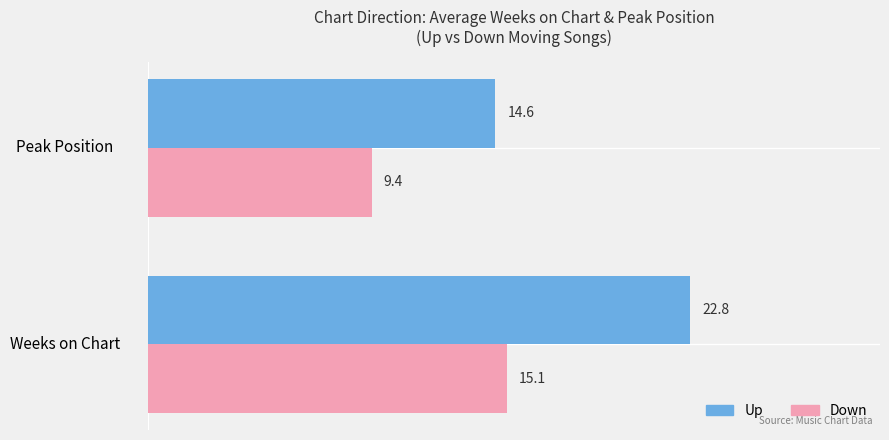

The Down series shows 2.7 at Peak Position. True or false?

False